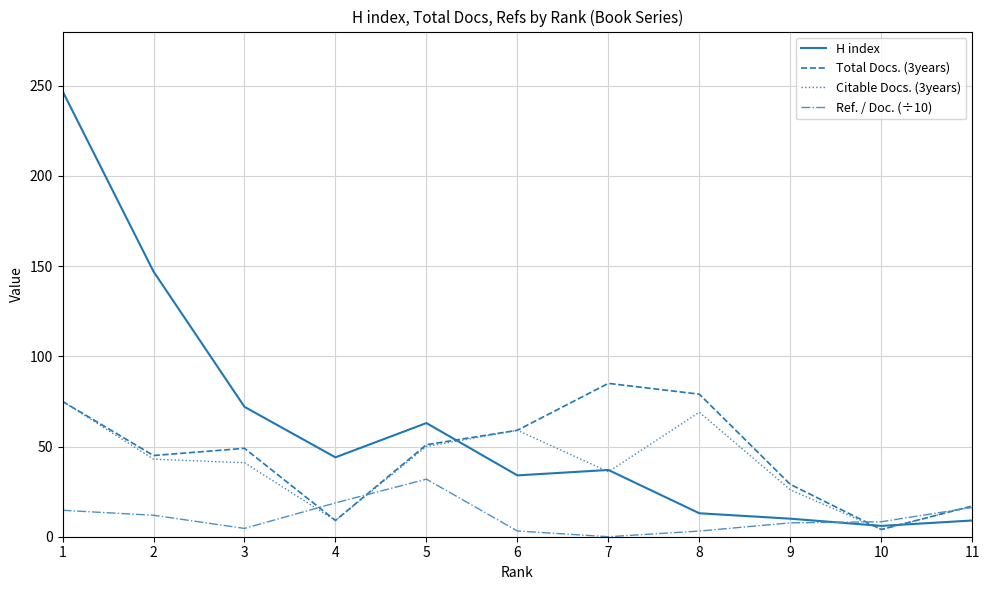

What is the maximum value for Total Docs. (3years)?

85.0